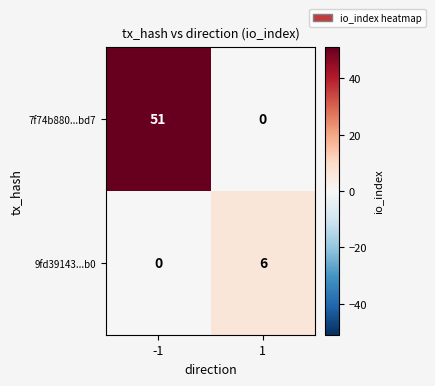

At which category is the sum across all series the highest?

-1